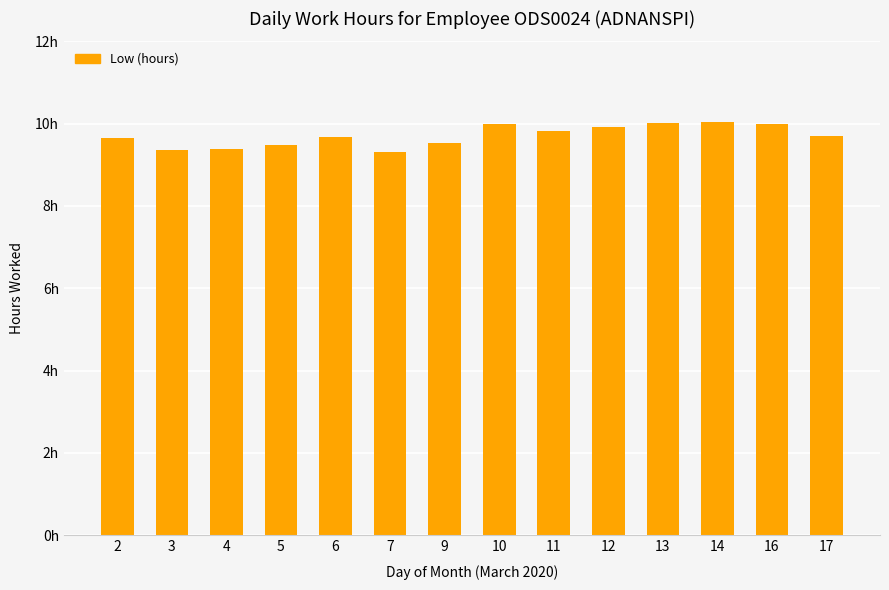

At which category does the chart reach its minimum across all series?

7